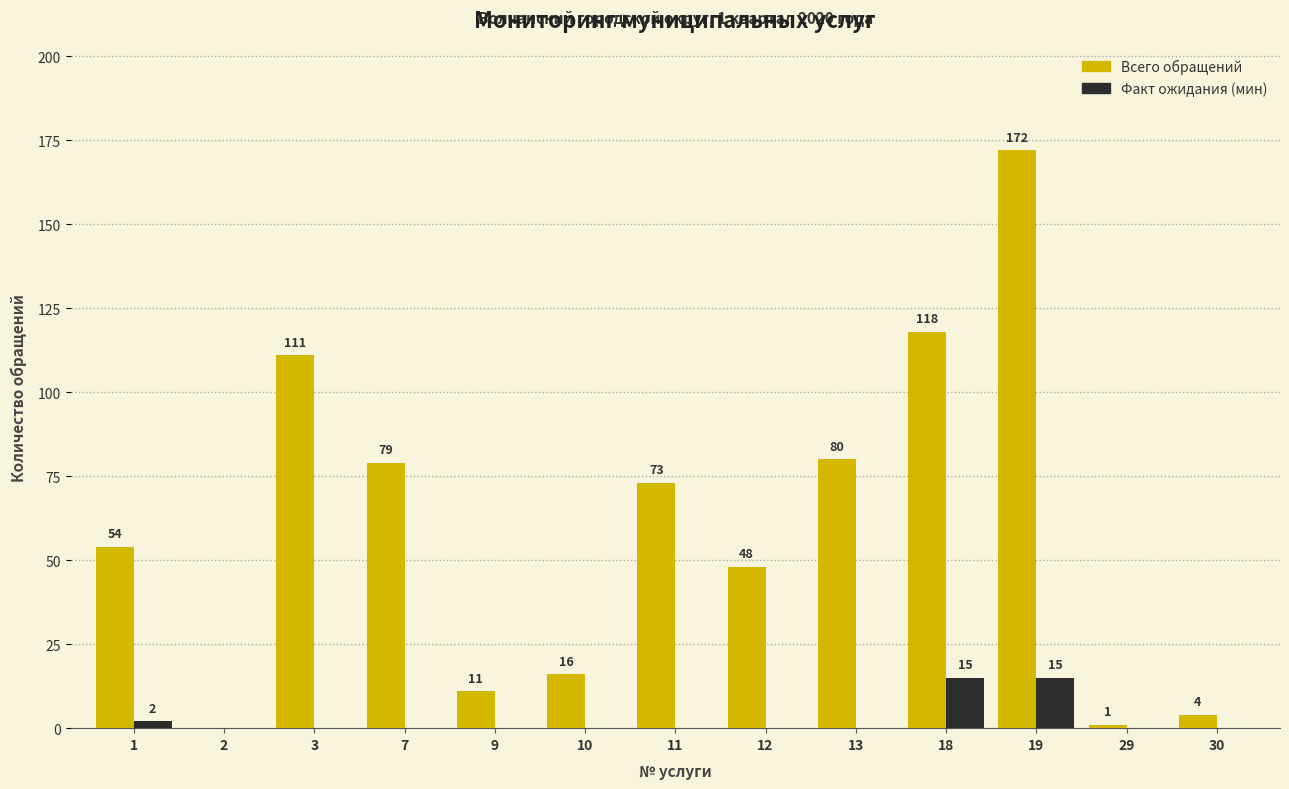

Does the chart contain stacked bars?

No